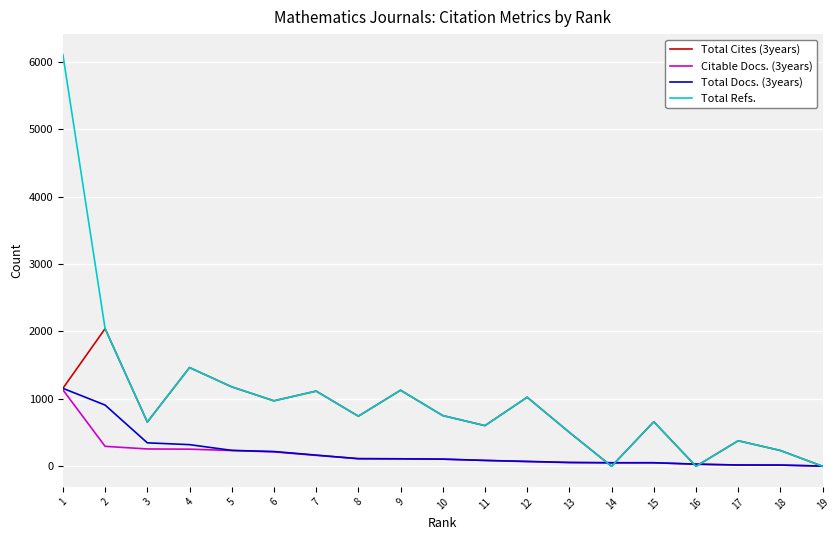

Which series has the largest range (max minus min)?

Total Refs.